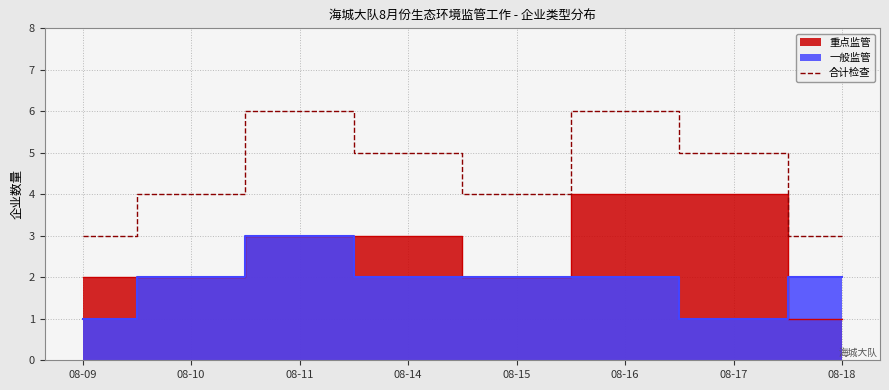

The value of 合计检查 at 08-14 is 5. True or false?

True